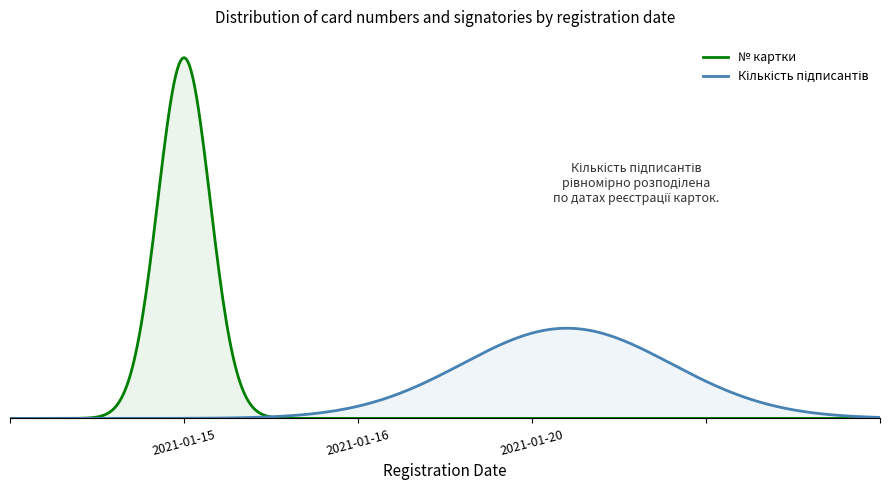

Is it true that № картки equals 1 at 2021-01-15?

True